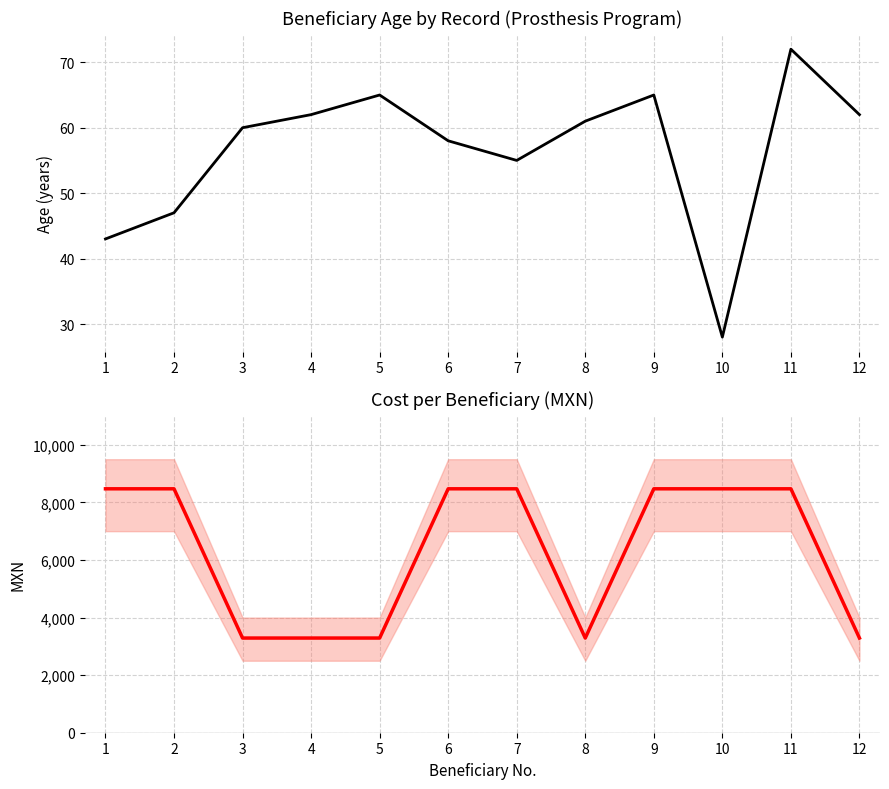

List the series in order of their peak value, lowest first.

Age, Cost (MXN)